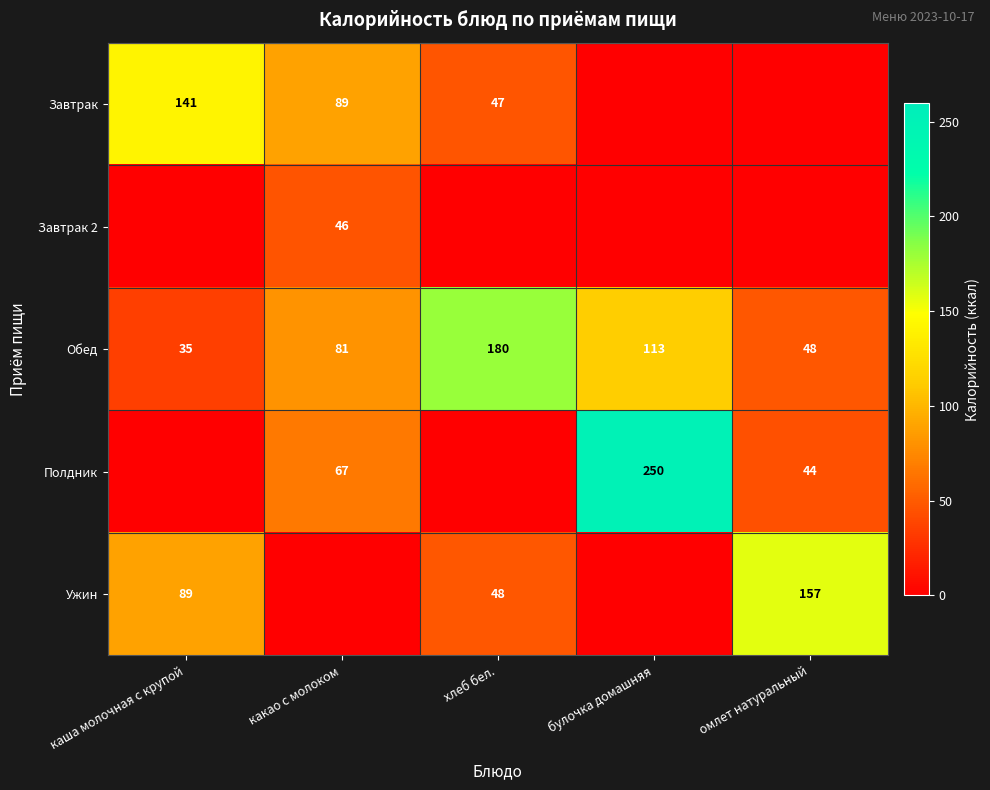

True or false: Полдник has a value of 59 at омлет натуральный.

False